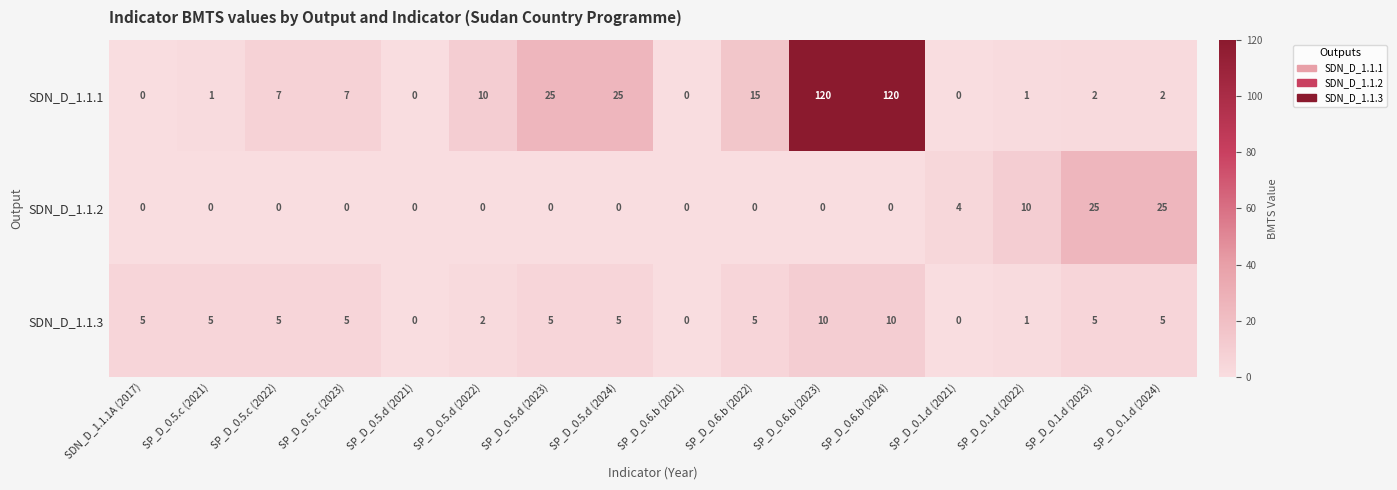

What is the greatest value displayed?

120